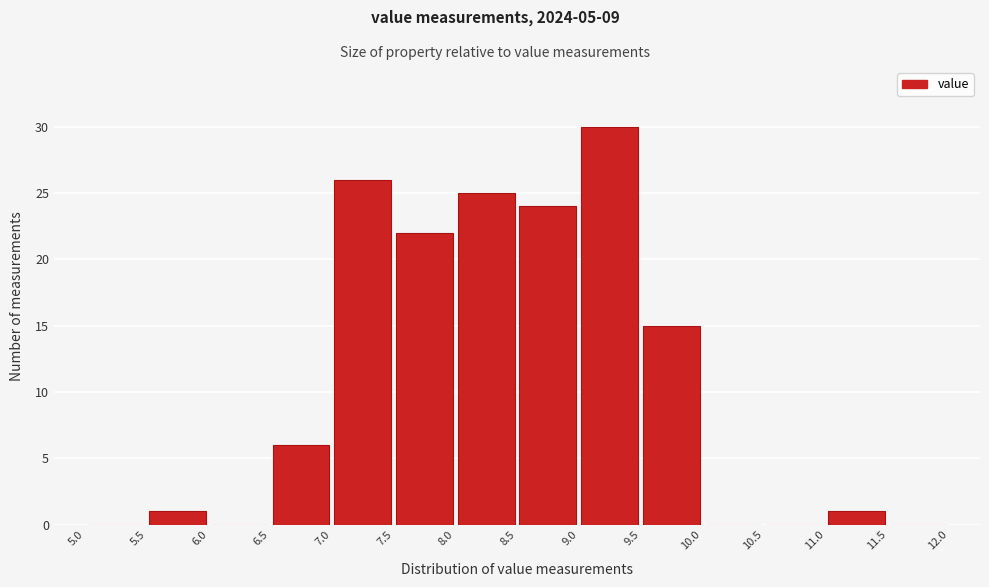

What is the height of the bar covering 11.0 to 11.5 on the x-axis? The values are not printed on the chart, so give them approximately, as read against the axis.

1